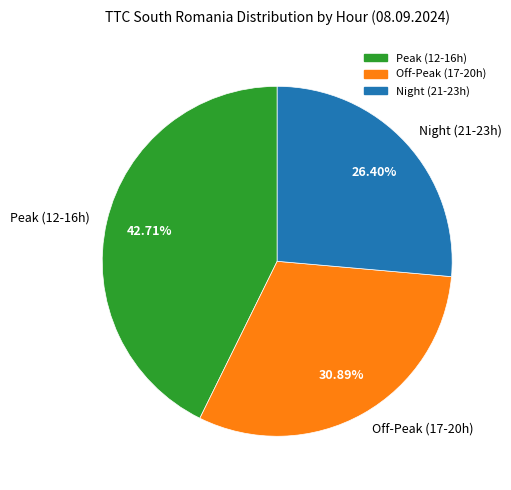

Rank the categories by value from lowest to highest.

Night (21-23h), Off-Peak (17-20h), Peak (12-16h)